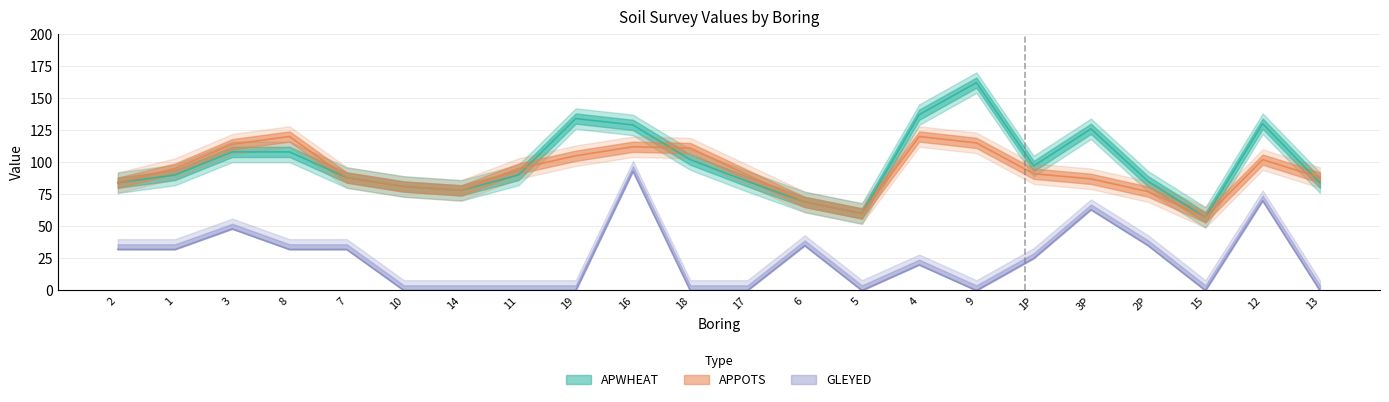

Which label corresponds to the largest value in the chart?

9